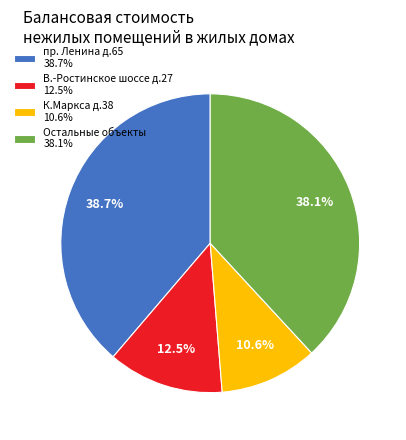

Does any single category account for the majority?

No